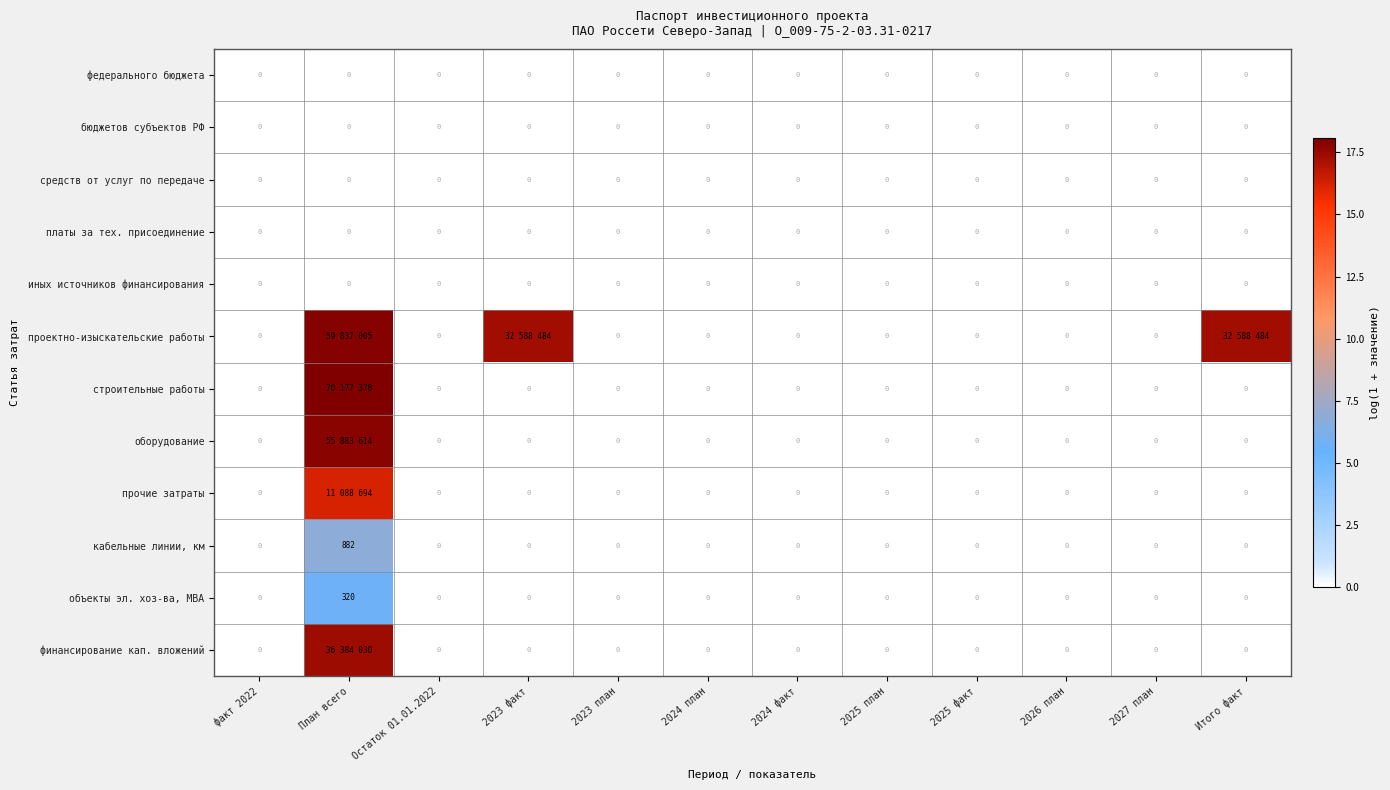

Which series has the widest spread of values?

строительные работы